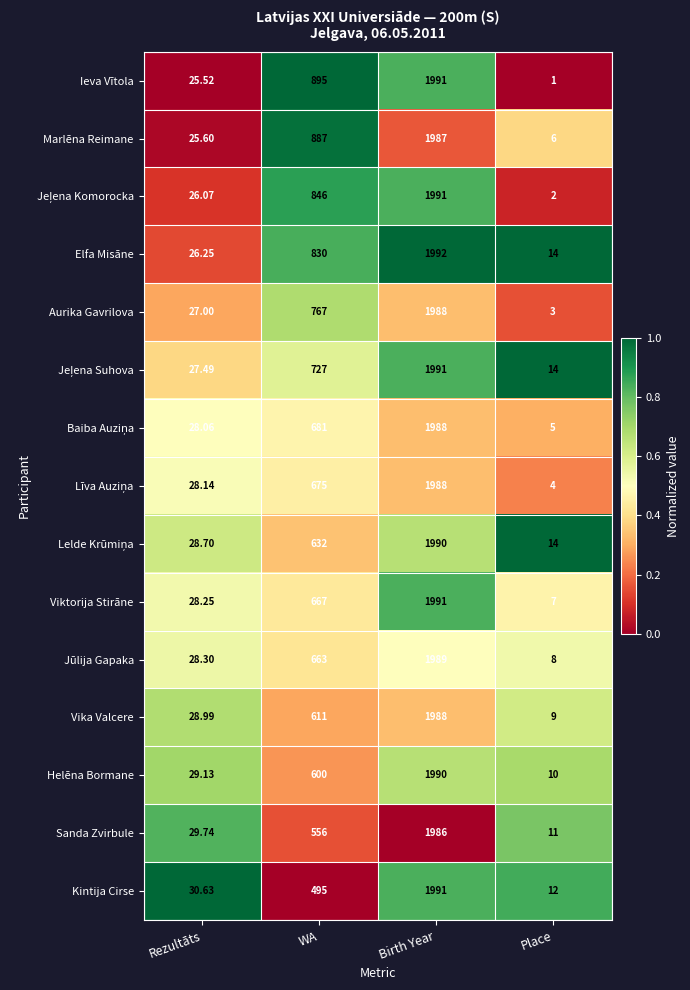

Which series has the widest spread of values?

Ieva Vītola